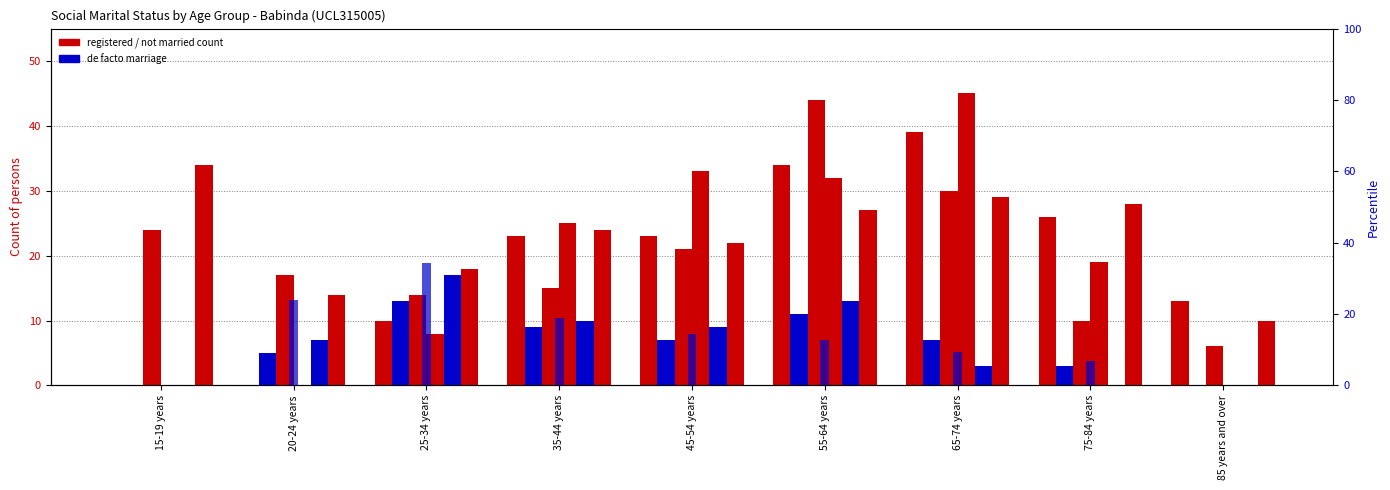

What is the maximum value for Registered marriage (Females)?

45